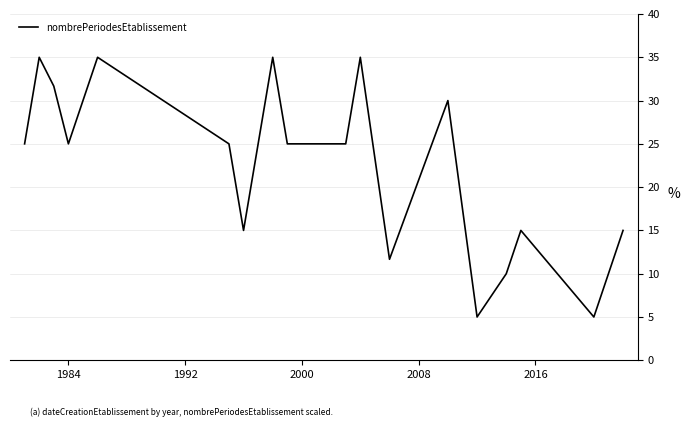

What is the maximum value shown in the chart?

35.0